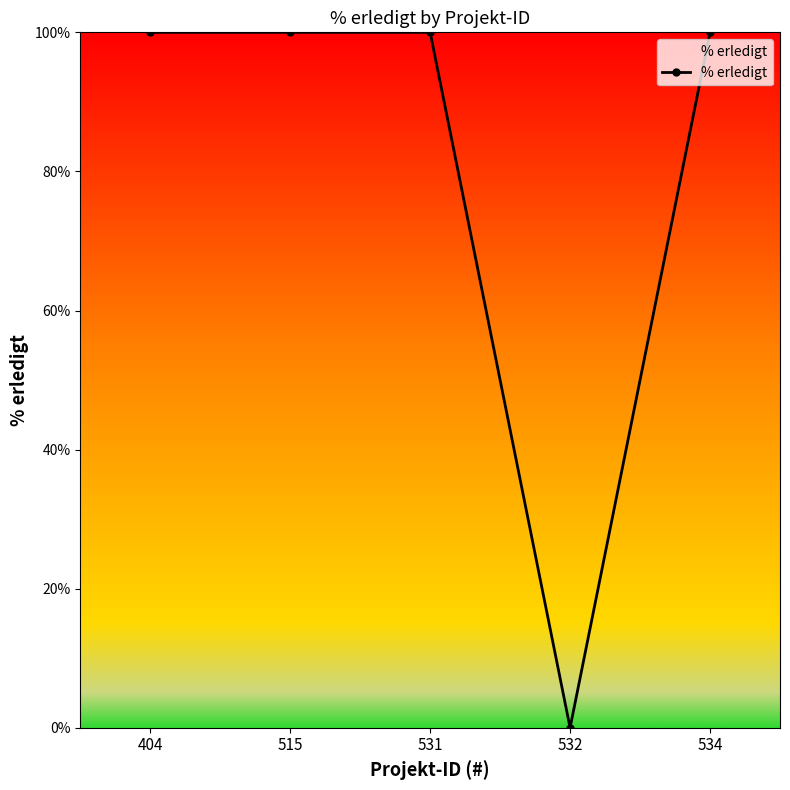

How many series are shown in this chart?

1